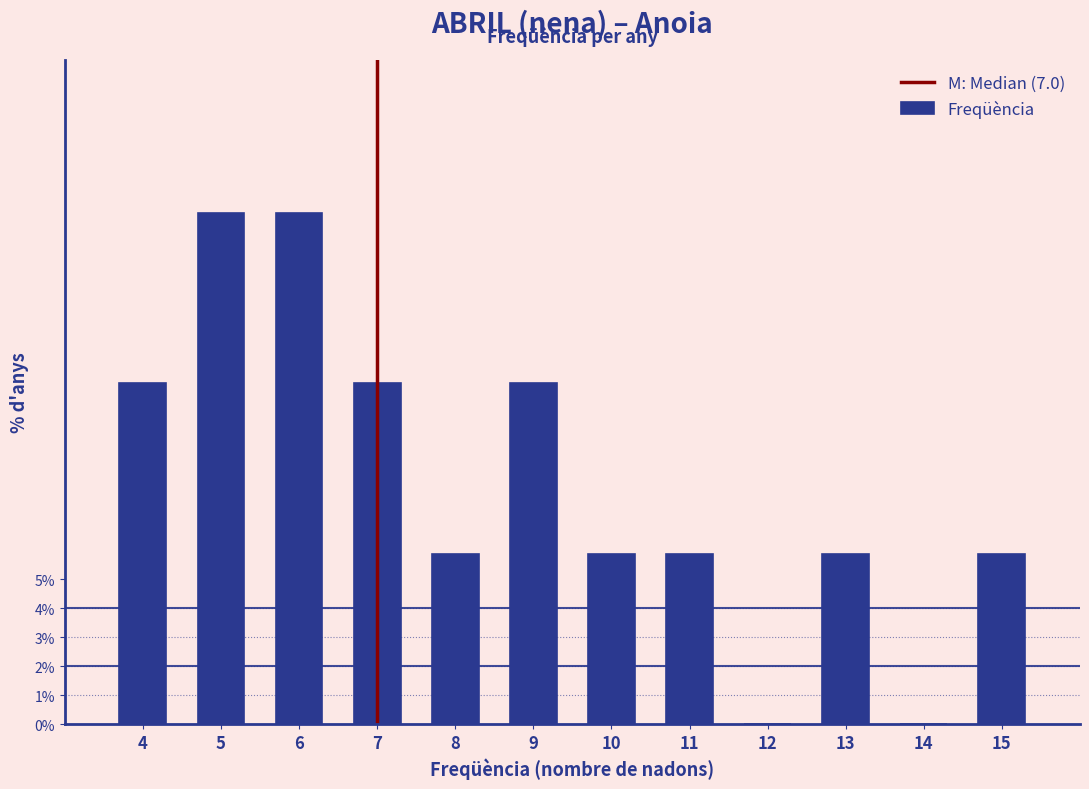

Reading left to right, extract all data points from this chart.

4=11.8	5=17.6	6=17.6	7=11.8	8=5.9	9=11.8	10=5.9	11=5.9	12=0.0	13=5.9	14=0.0	15=5.9